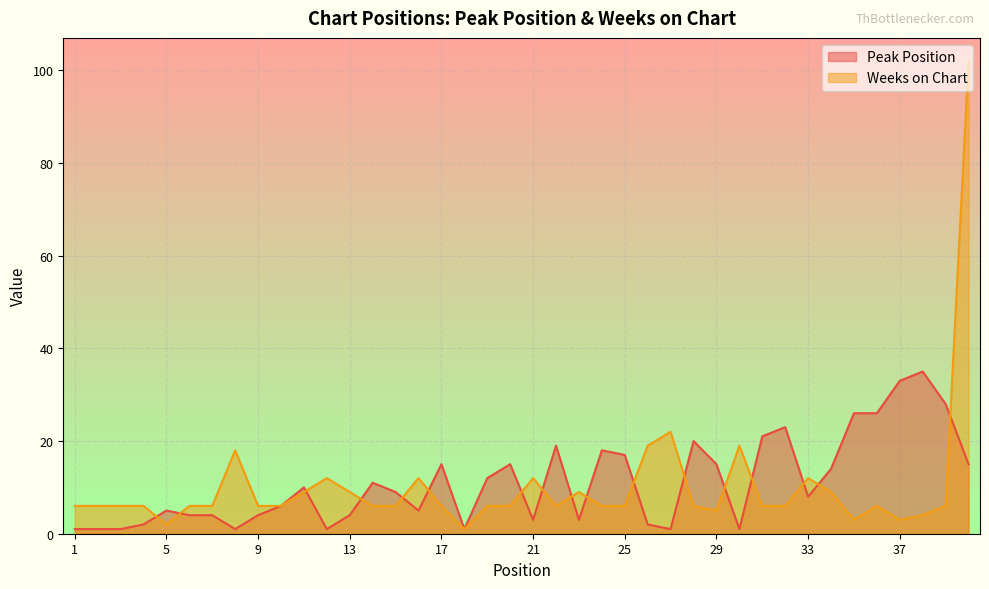

How many lines are shown in the chart?

2